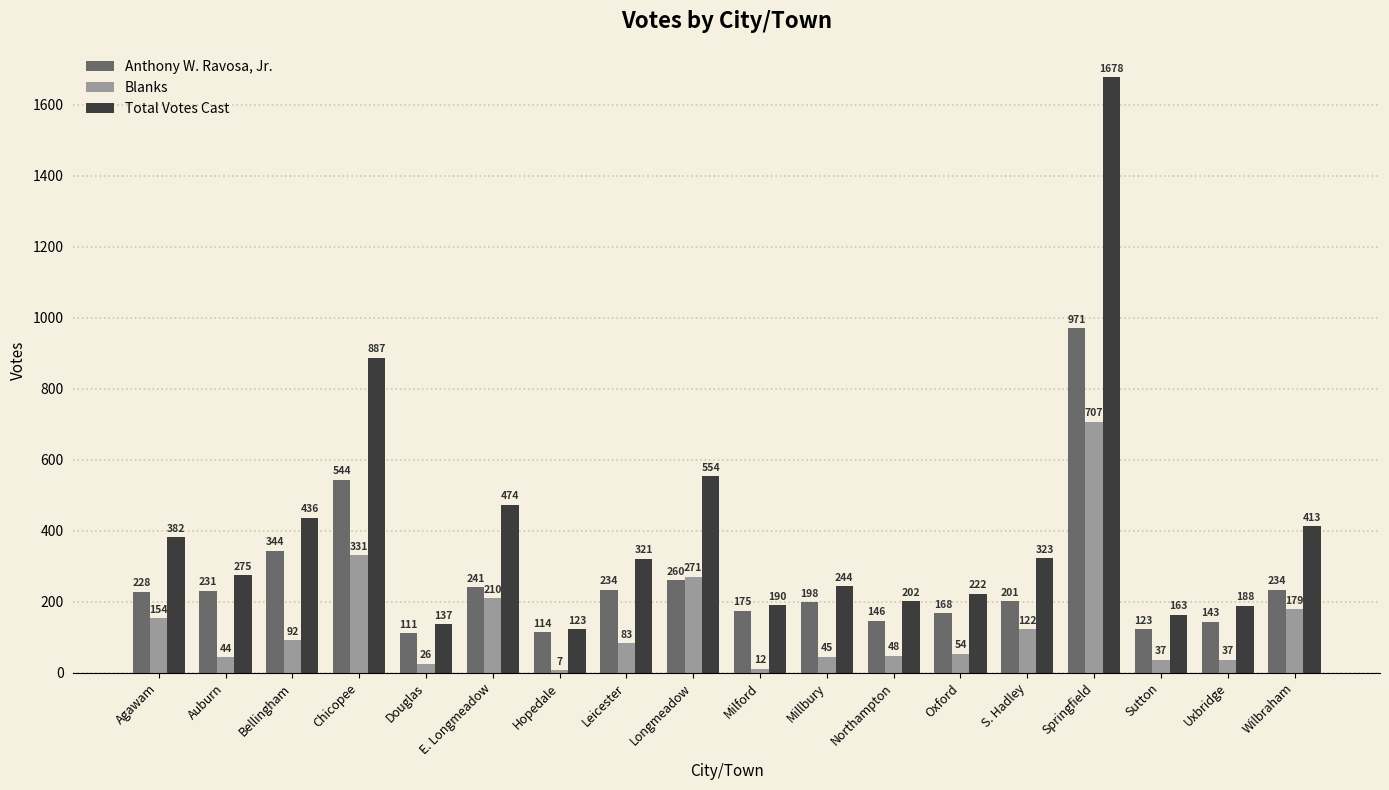

How many bars are there in each group?

3